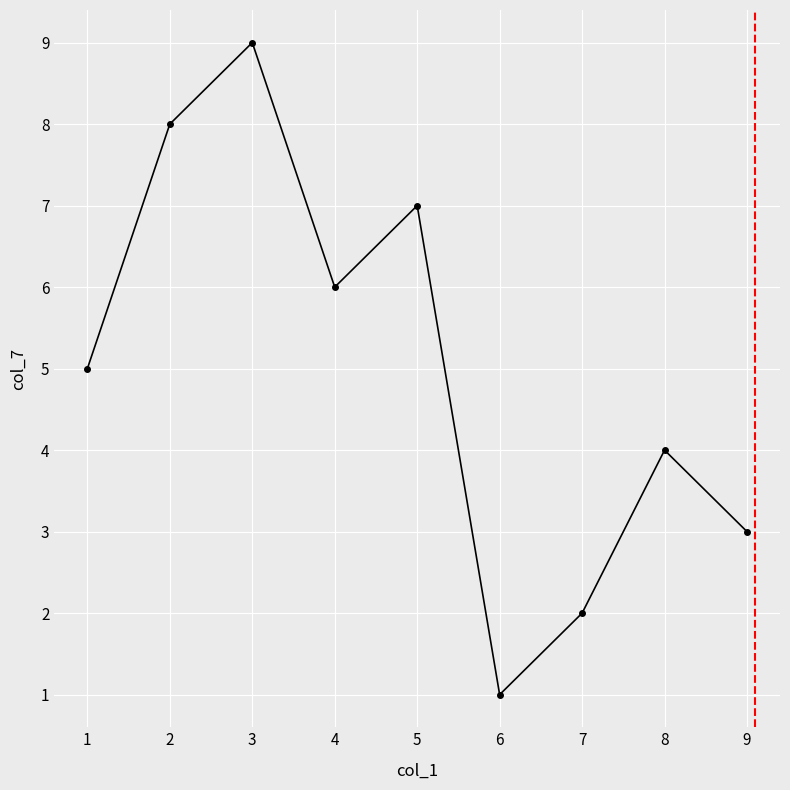

What is the sum of all values?

45